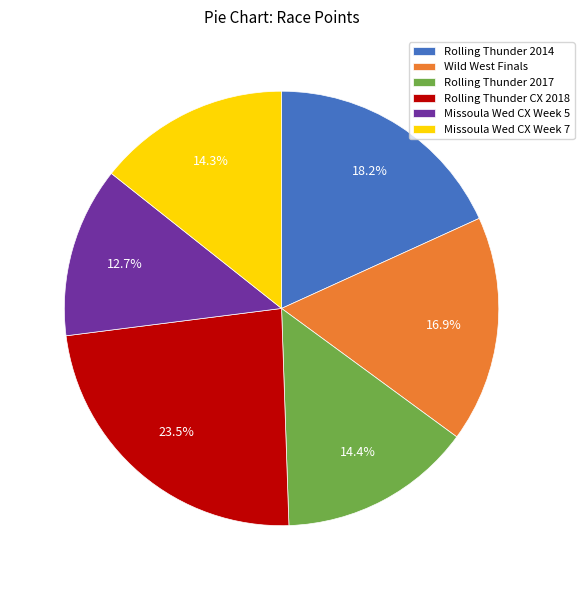

Does any single category account for the majority?

No